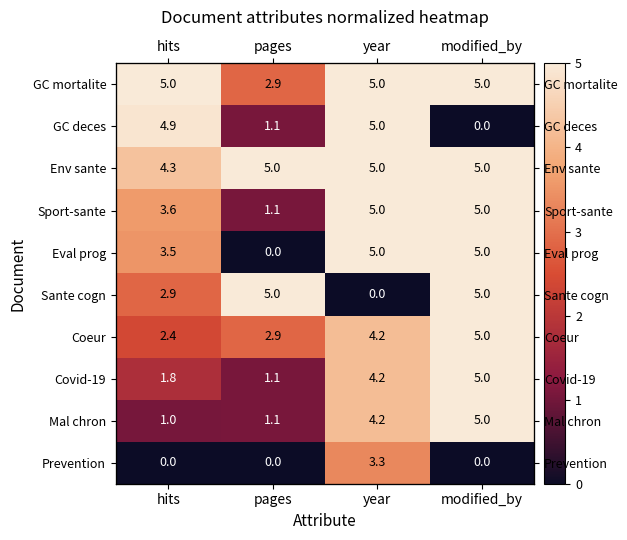

Is it true that Sante cogn equals 5.0 at modified_by?

True